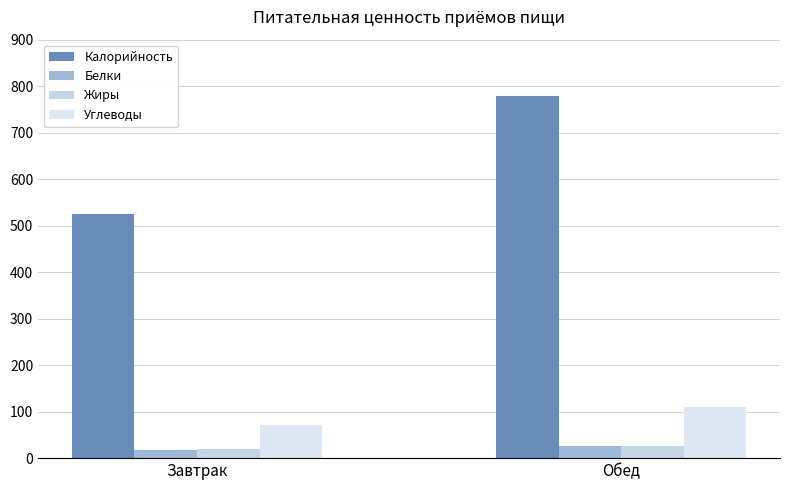

What is the label of the 1st bar from the left?

Завтрак